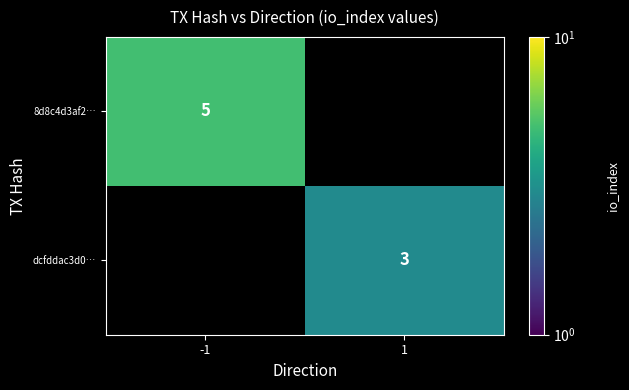

The value of 8d8c4d3af2… at -1 is 8. True or false?

False